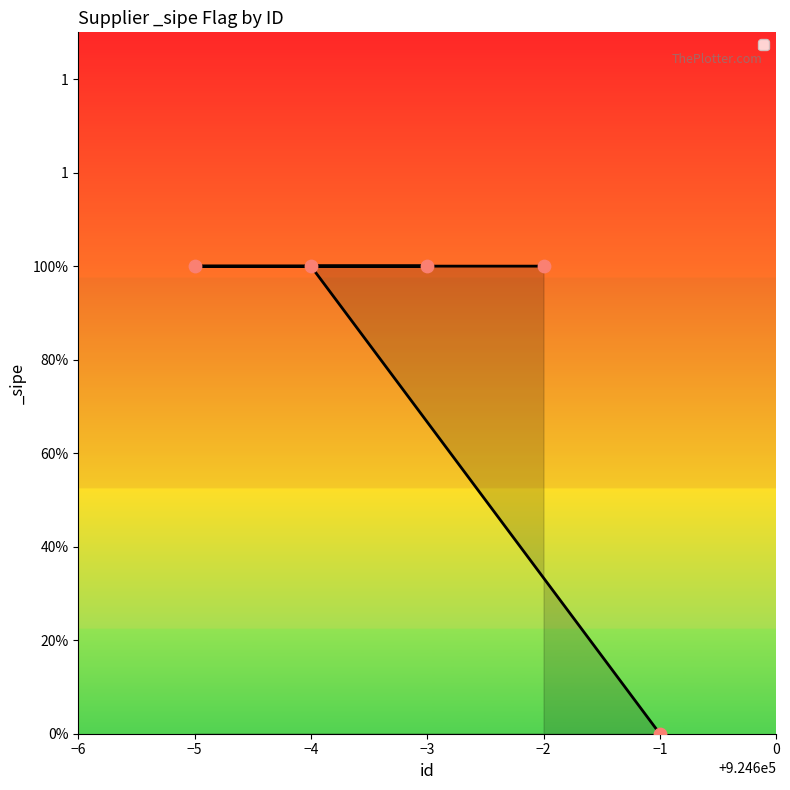

Which has a higher value, −1 or −4?

−4